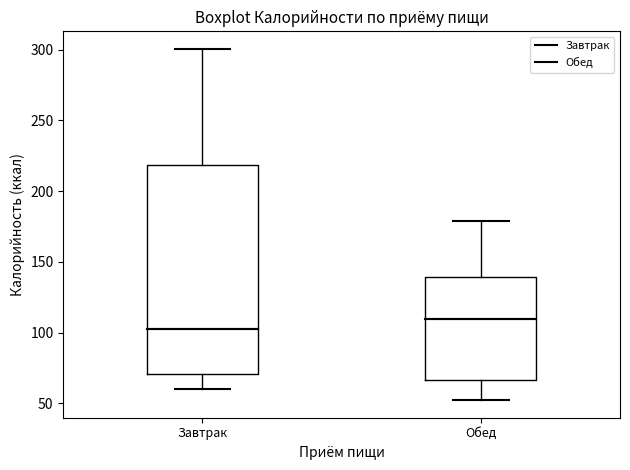

Where is the lower edge of the box for Завтрак on the y-axis? The values are not printed on the chart, so give them approximately, as read against the axis.

70